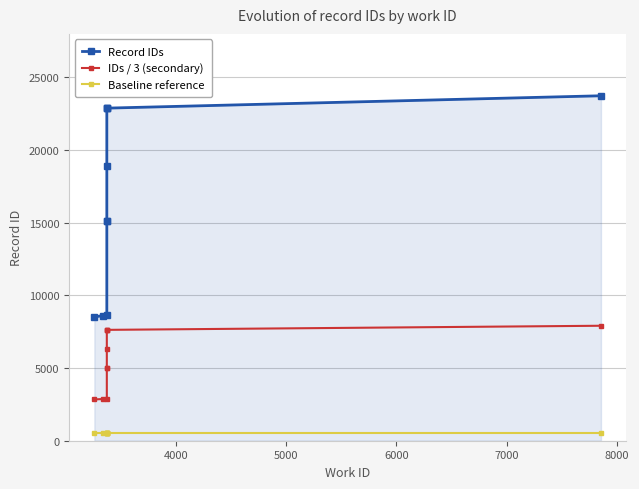

At how many categories does at least one series exceed 1105?

10